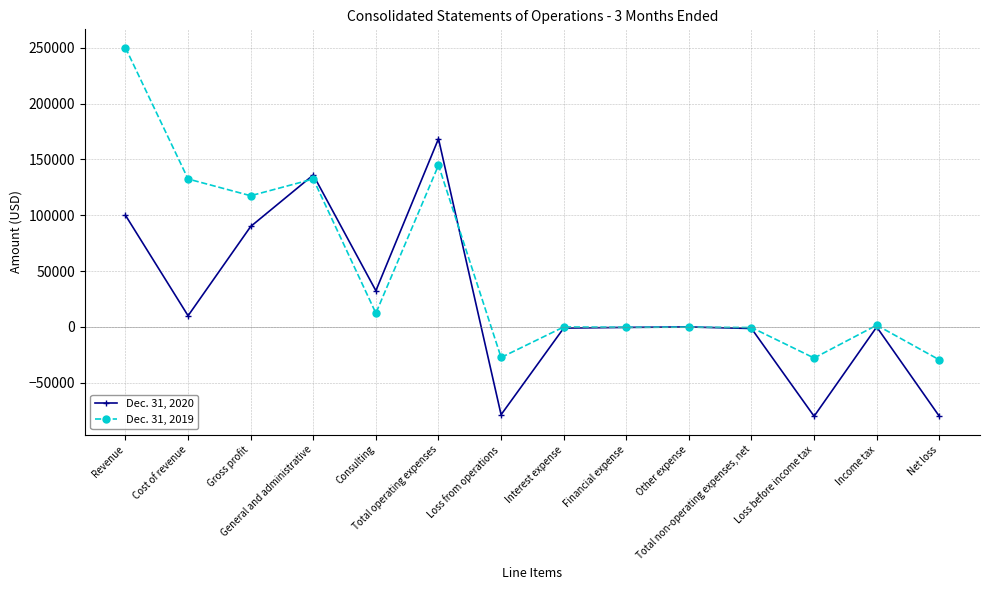

At how many categories does at least one series exceed 80435?

5